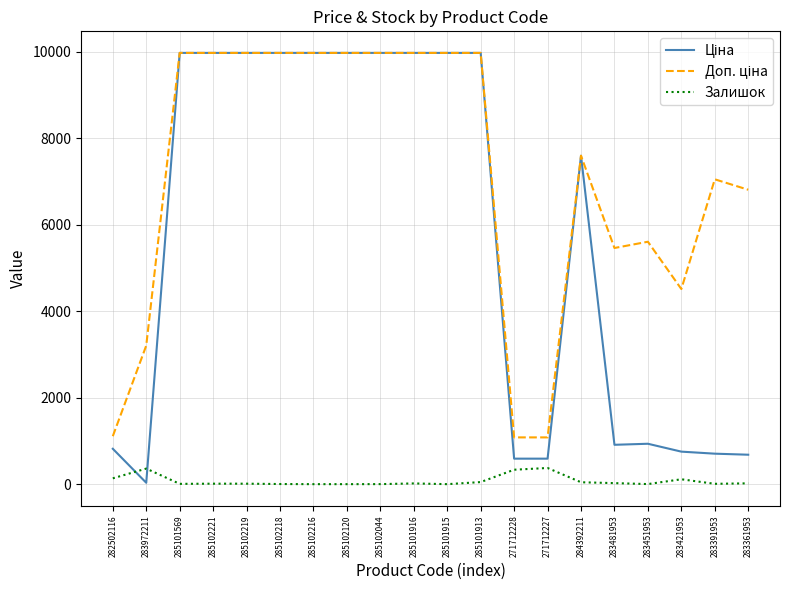

The Залишок series shows 360.0 at 283972211. True or false?

True